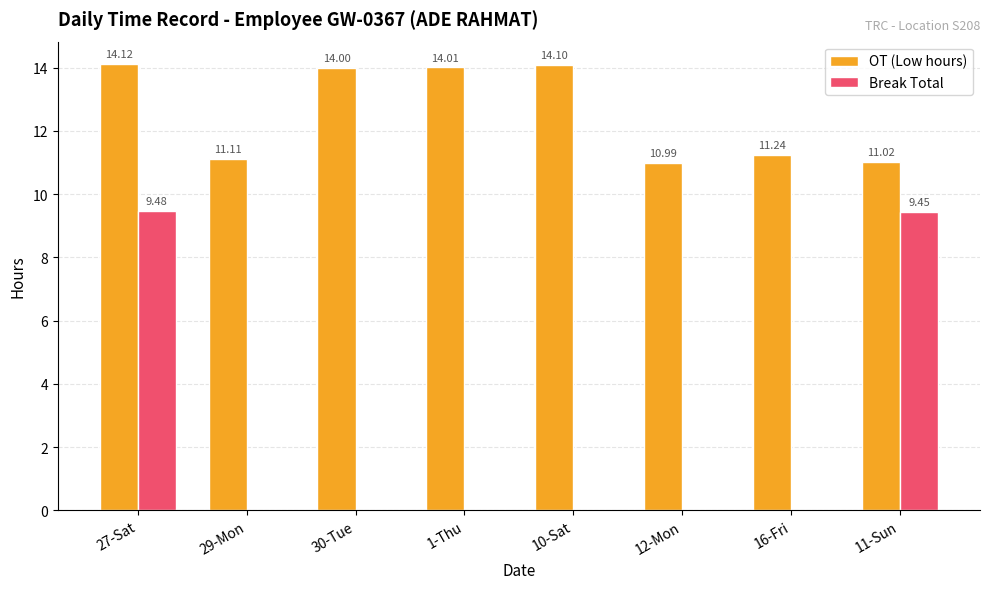

Between 29-Mon and 10-Sat, which series saw the biggest shift?

OT (Low hours)